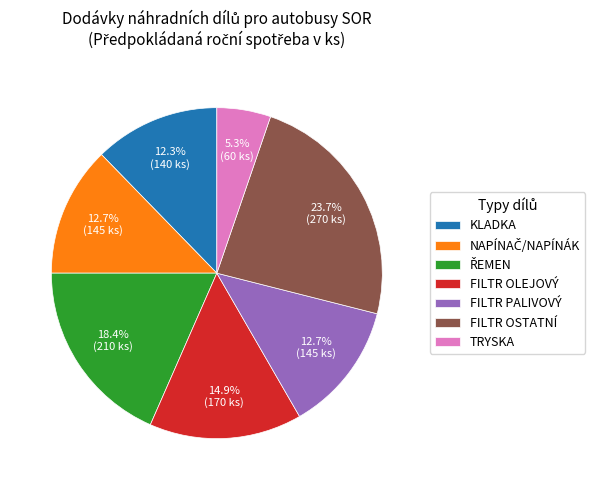

How many segments does this pie chart have?

7